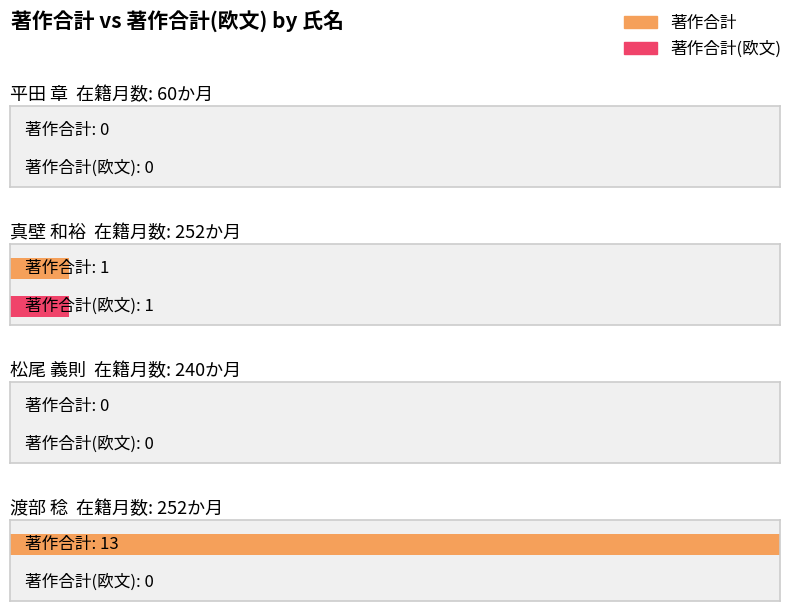

Rank the series at 平田 章 from highest to lowest value.

著作合計, 著作合計(欧文)